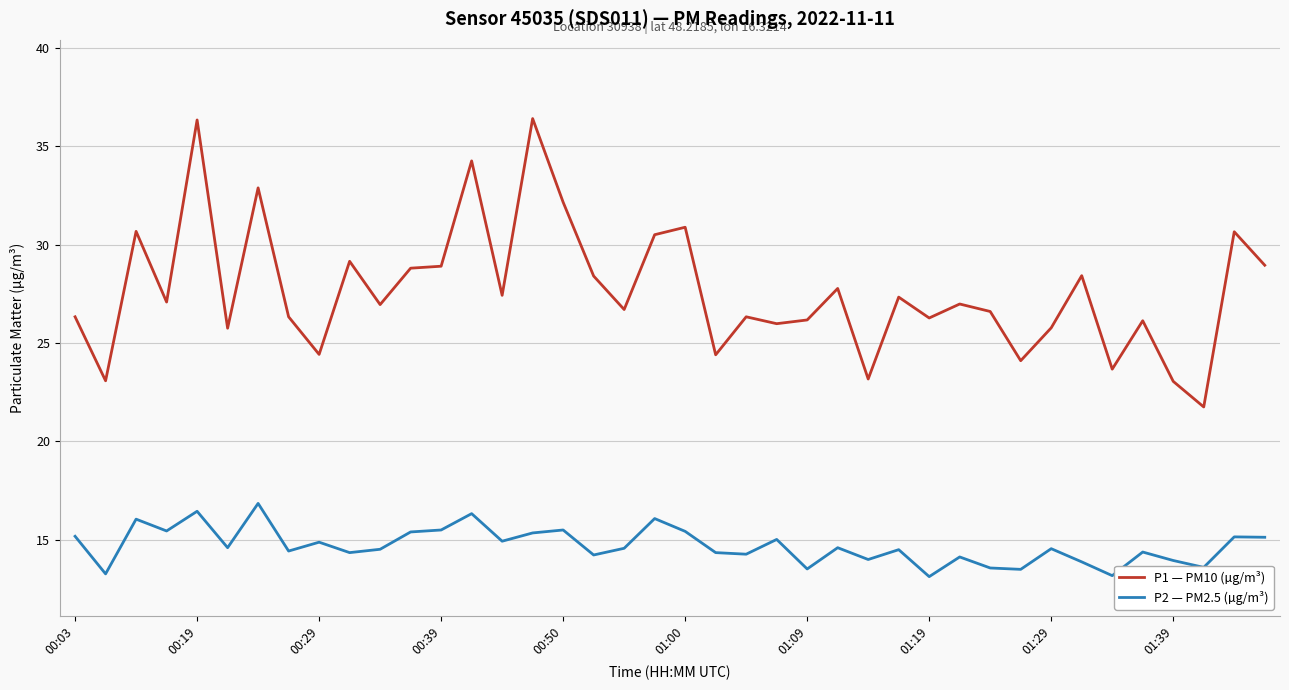

What is the smallest value displayed?

13.1